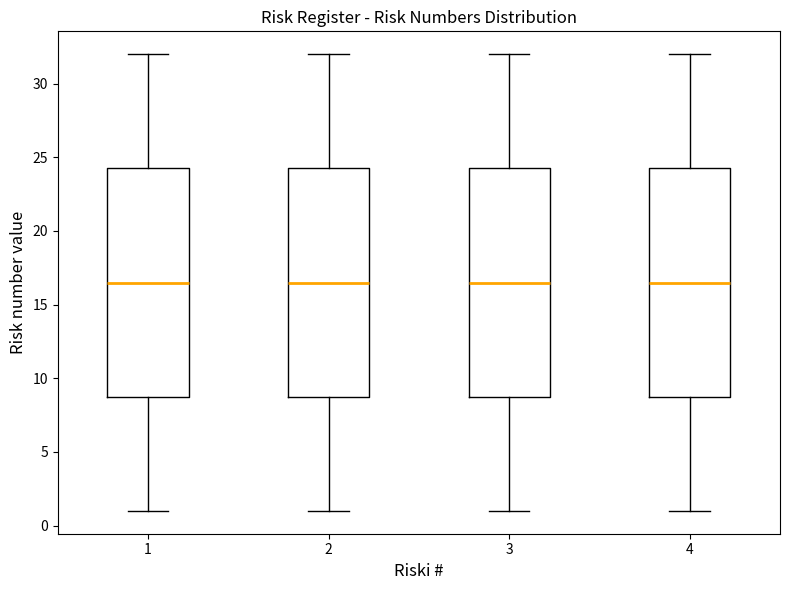

Reading left to right, read every box against the y-axis: the position of its median line, the range the box covers, and the ends of its whiskers. The values are not printed on the chart, so give them approximately, as read against the axis.

1: median 16.5, box 9.0 to 24.5, whiskers 1.0 to 32.0
2: median 16.5, box 9.0 to 24.5, whiskers 1.0 to 32.0
3: median 16.5, box 9.0 to 24.5, whiskers 1.0 to 32.0
4: median 16.5, box 9.0 to 24.5, whiskers 1.0 to 32.0